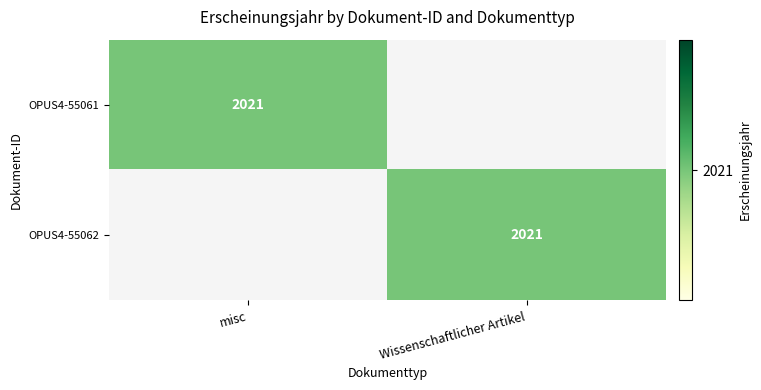

The value of OPUS4-55062 at Wissenschaftlicher Artikel is 1329. True or false?

False